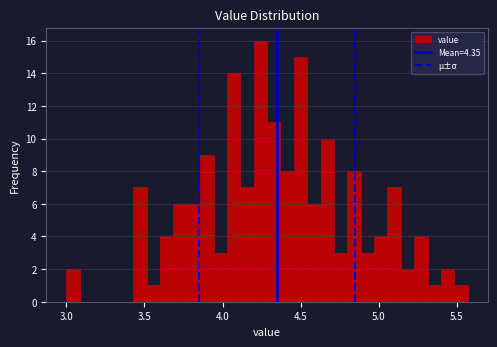

Around what value on the x-axis is the tallest bar? Give the approximate position of its centre, as read against the axis.

4.25